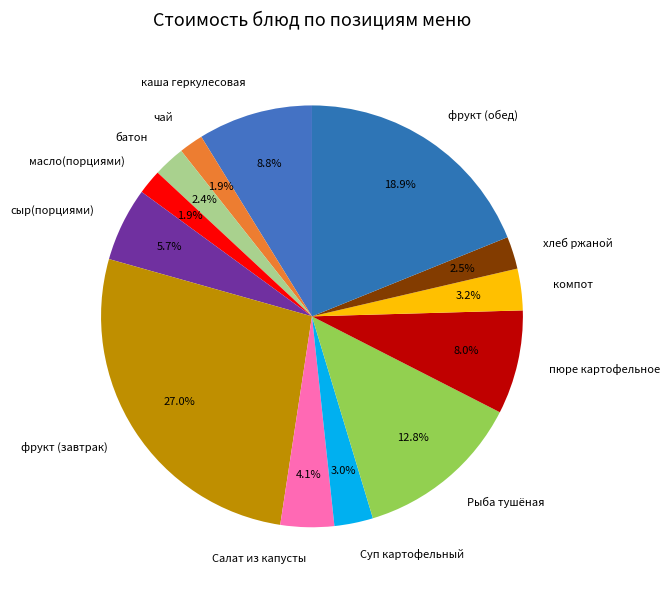

What is the largest slice in the pie chart?

фрукт (завтрак)